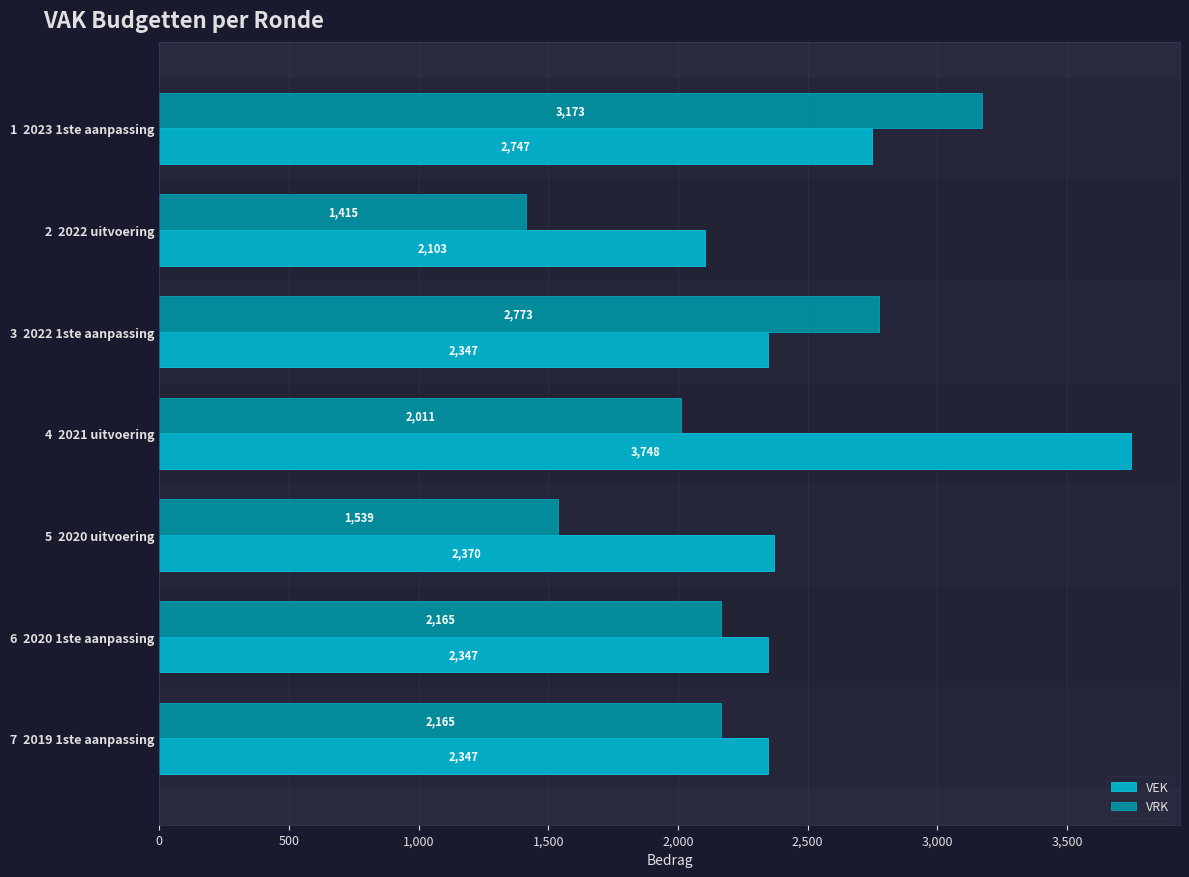

Rank the series by their maximum value, from lowest to highest.

VRK, VEK